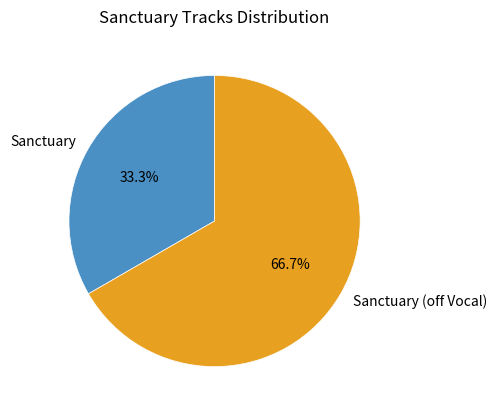

To the nearest percent, what percentage of the pie is Sanctuary (off Vocal)?

67%